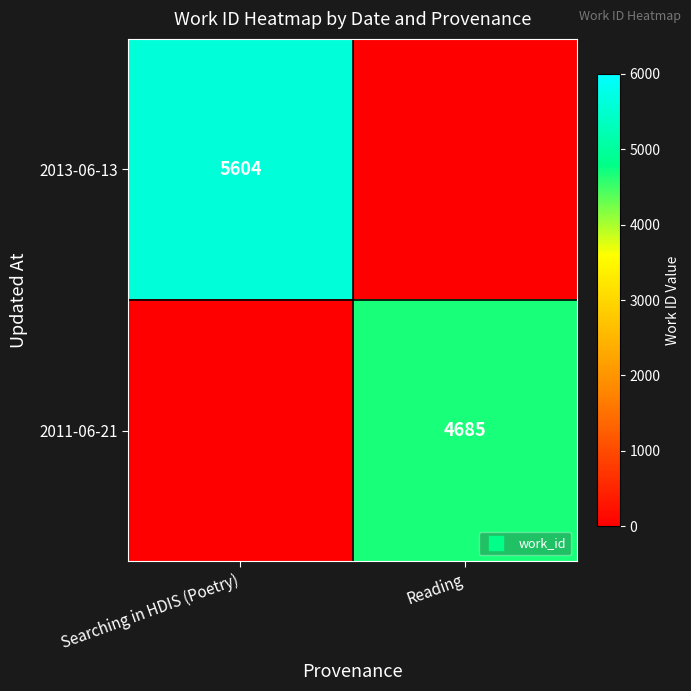

Which has a higher value, Reading or Searching in HDIS (Poetry)?

Searching in HDIS (Poetry)